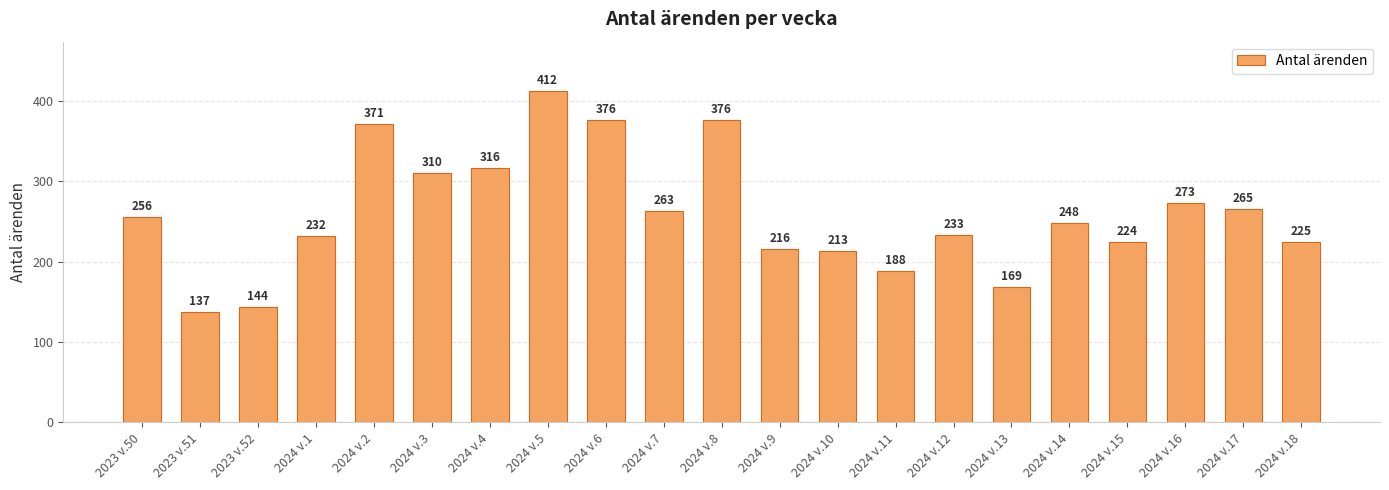

Reading right to left, list all the values displayed in this chart.

2024 v.18=225	2024 v.17=265	2024 v.16=273	2024 v.15=224	2024 v.14=248	2024 v.13=169	2024 v.12=233	2024 v.11=188	2024 v.10=213	2024 v.9=216	2024 v.8=376	2024 v.7=263	2024 v.6=376	2024 v.5=412	2024 v.4=316	2024 v.3=310	2024 v.2=371	2024 v.1=232	2023 v.52=144	2023 v.51=137	2023 v.50=256